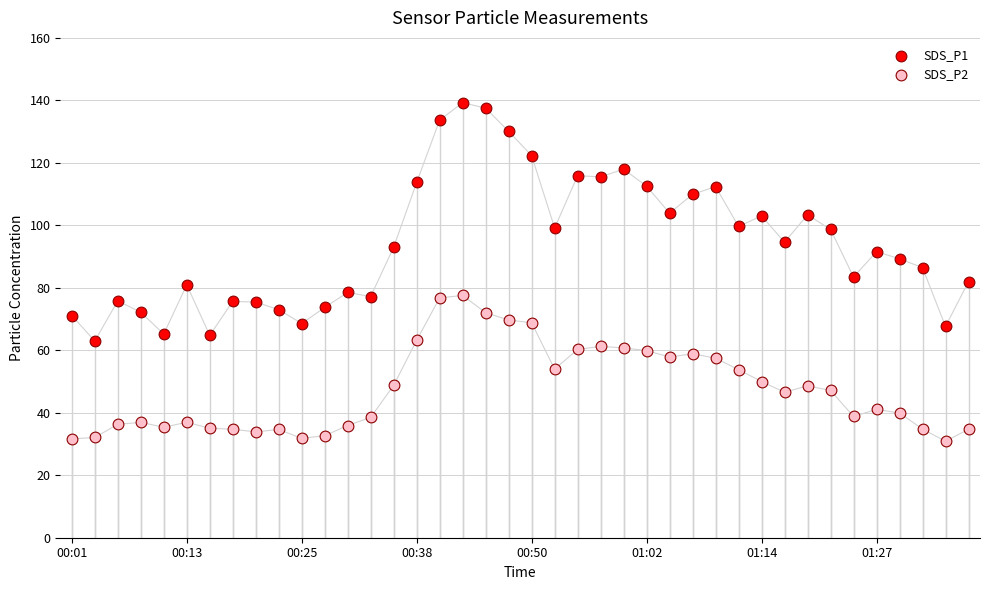

Across all data points, what is the range of Y values (max minus min)?

108.4